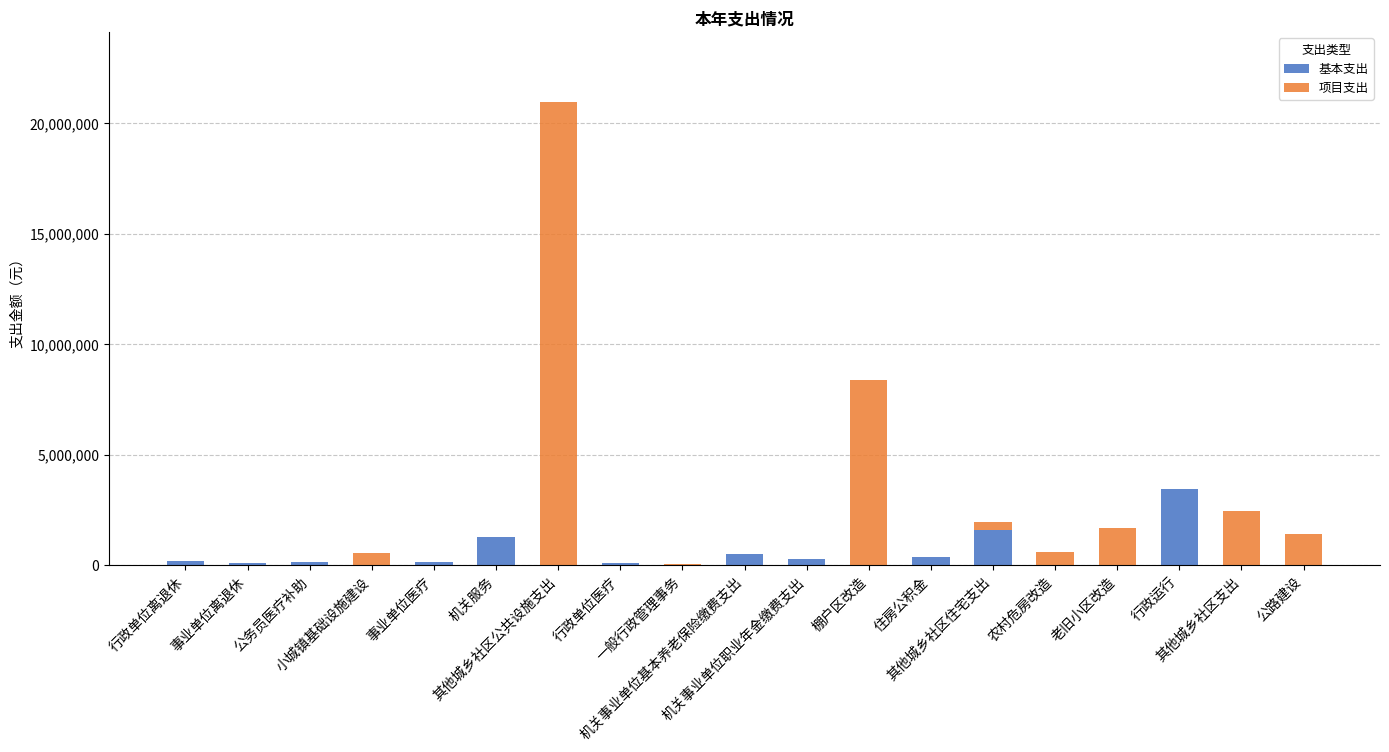

What is the maximum value for 基本支出?

3444948.5